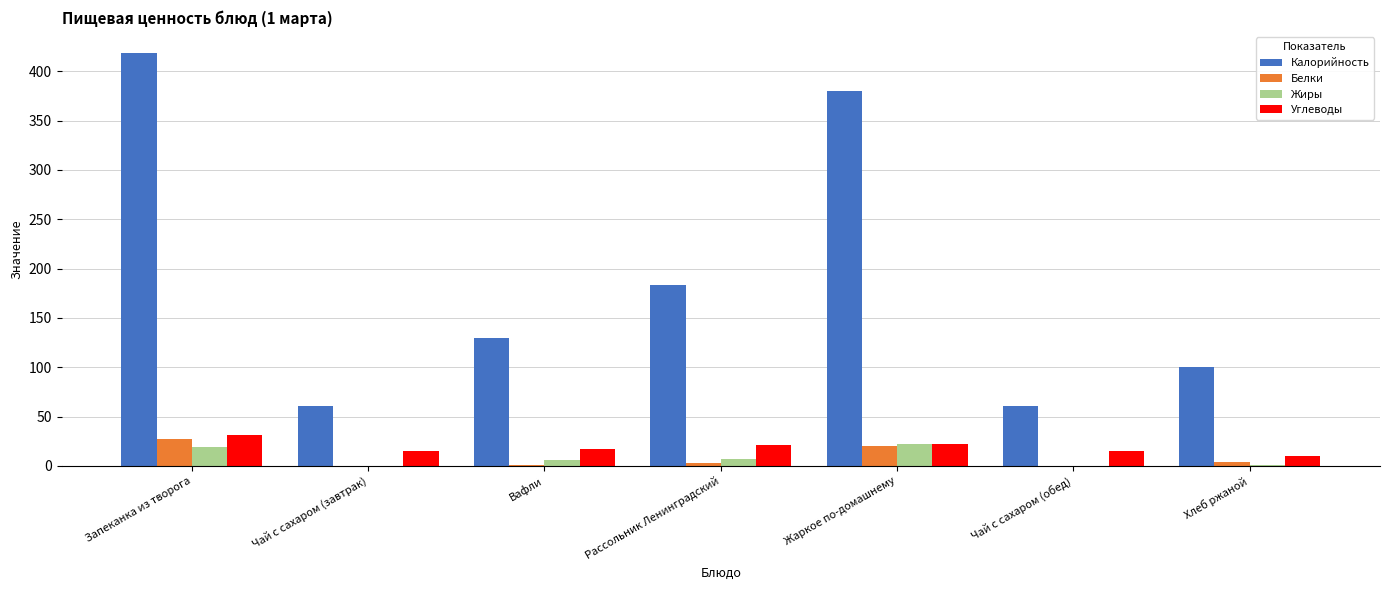

What are all the series names shown in the legend?

Калорийность, Белки, Жиры, Углеводы